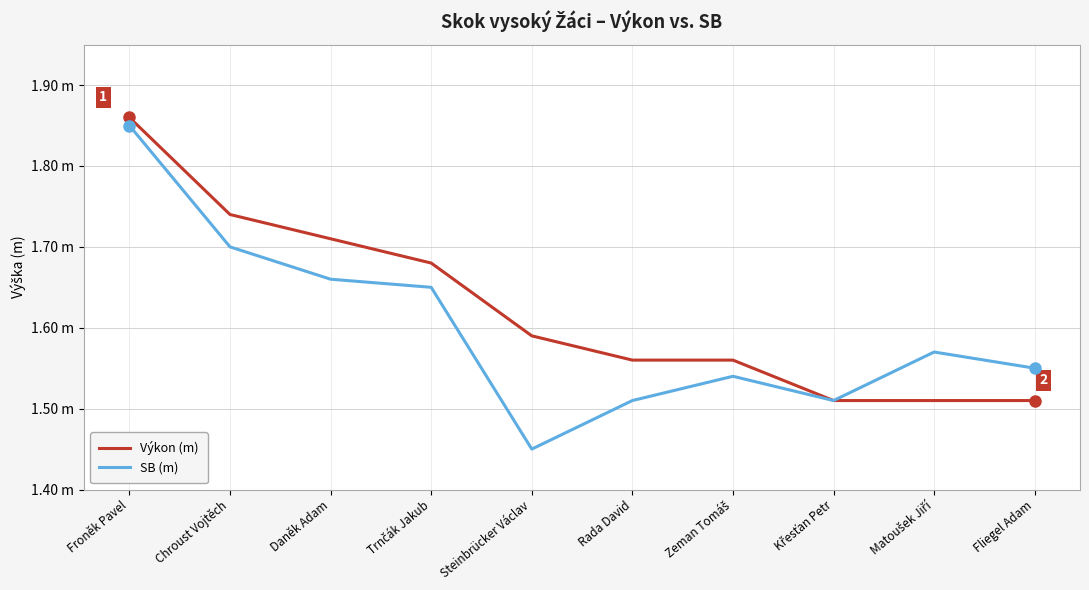

What are all the series names shown in the legend?

Výkon (m), SB (m)